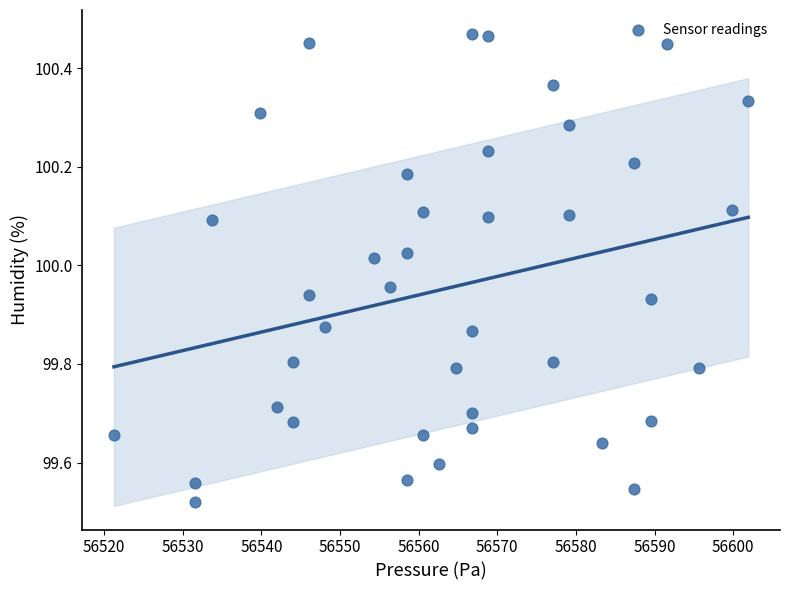

What is the range of X values (max minus min)?

80.7